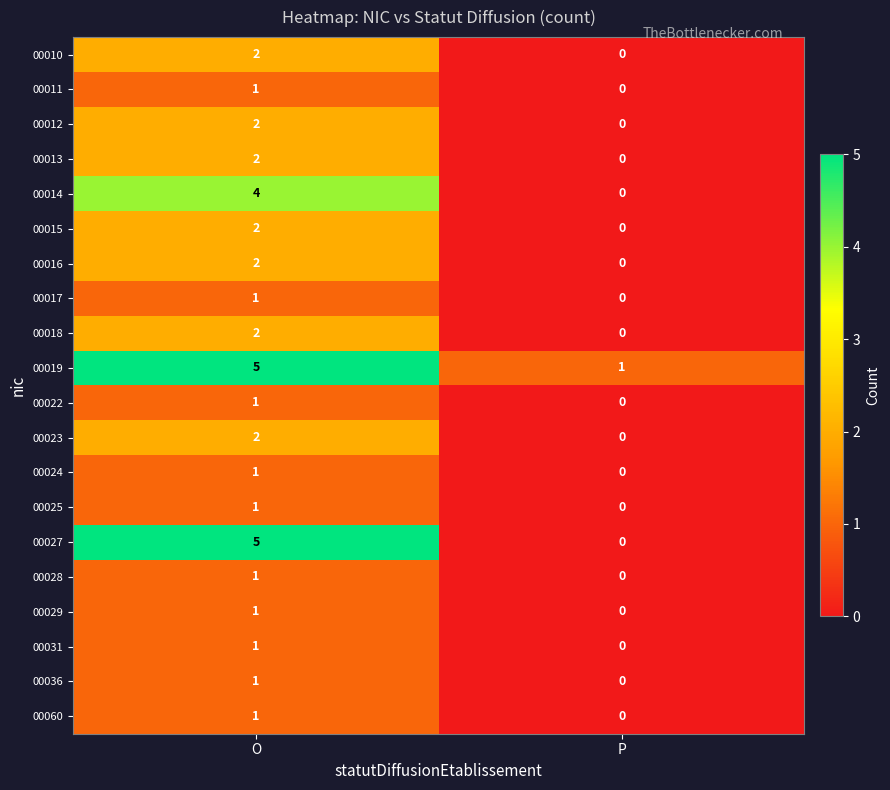

What value does the 00014 series have at O?

4